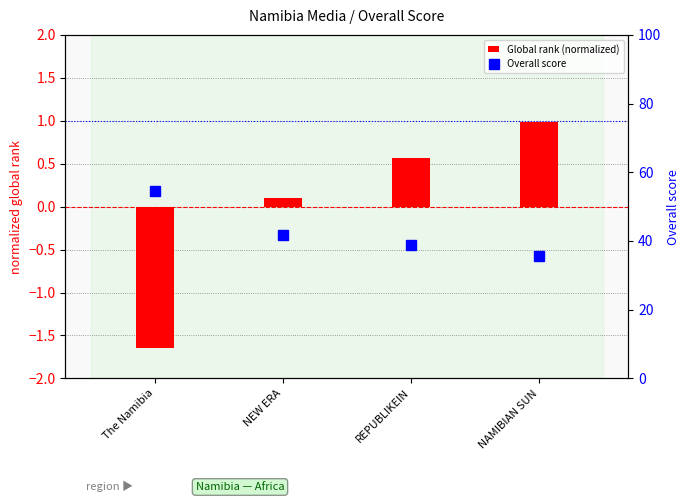

Which has a higher value, NEW ERA or The Namibia?

NEW ERA